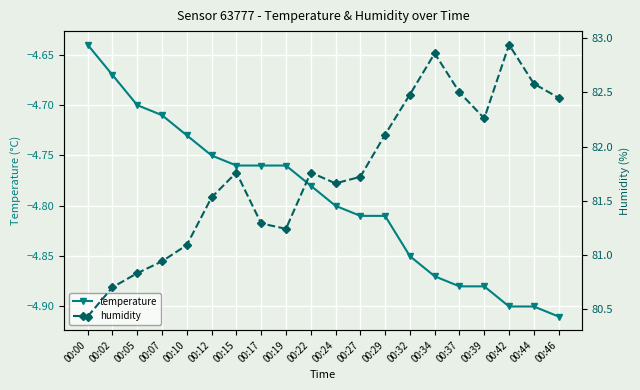

The humidity series shows 82.5 at 00:32. True or false?

True